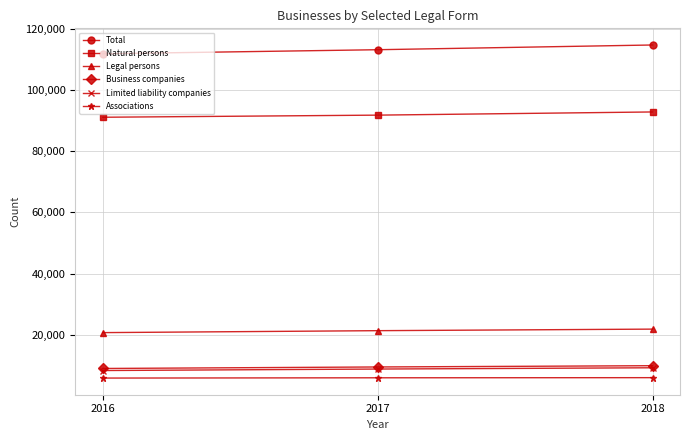

What is the spread (max minus min) of values at 2018?

108669